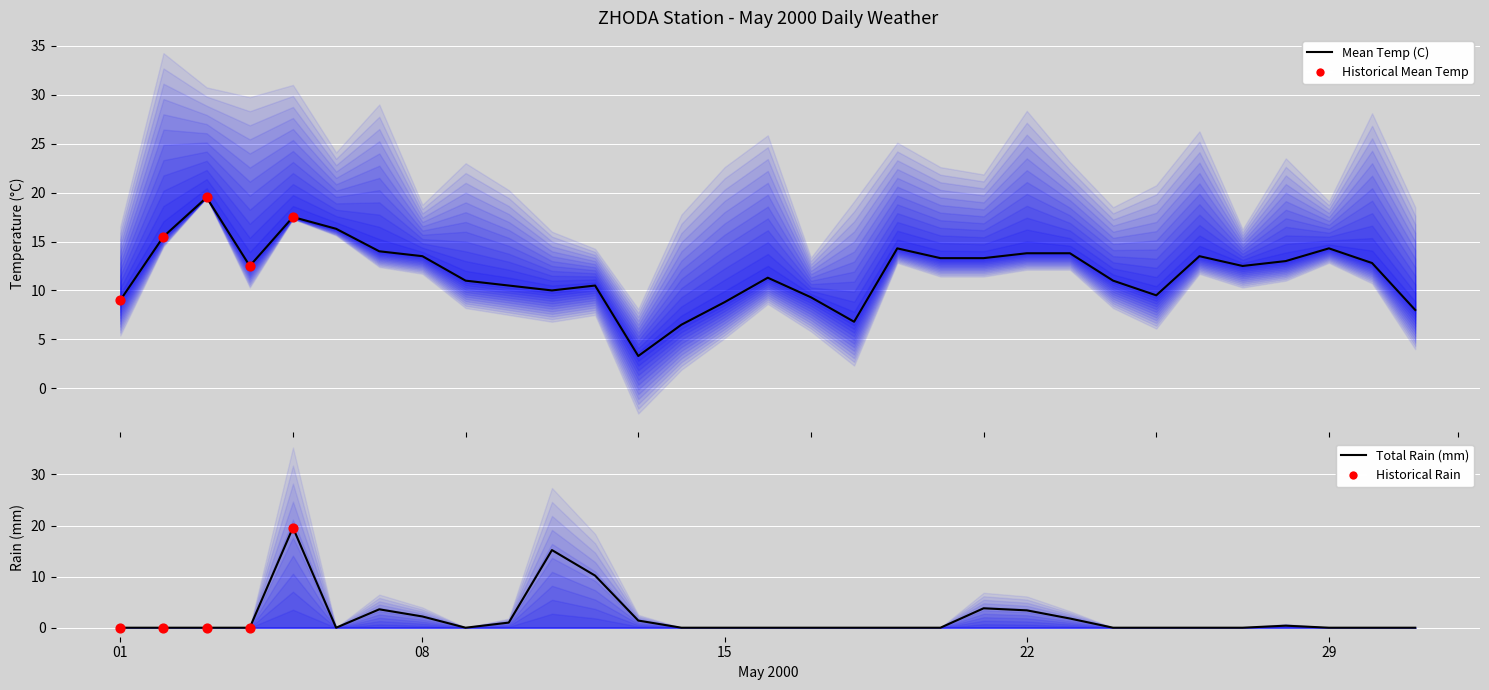

What is the total value across all series at 2000-05-21?

17.1